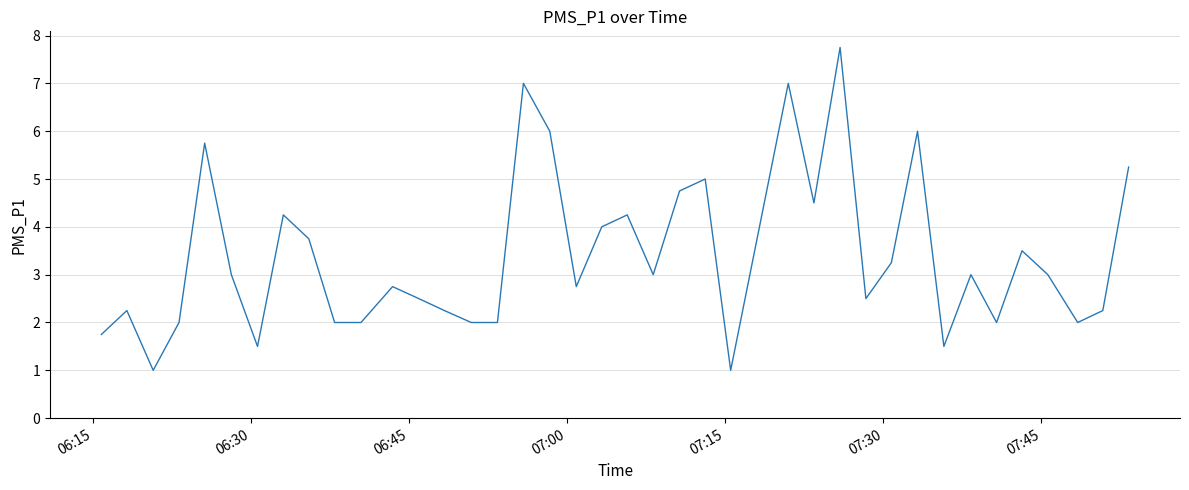

What is the smallest value displayed?

1.0